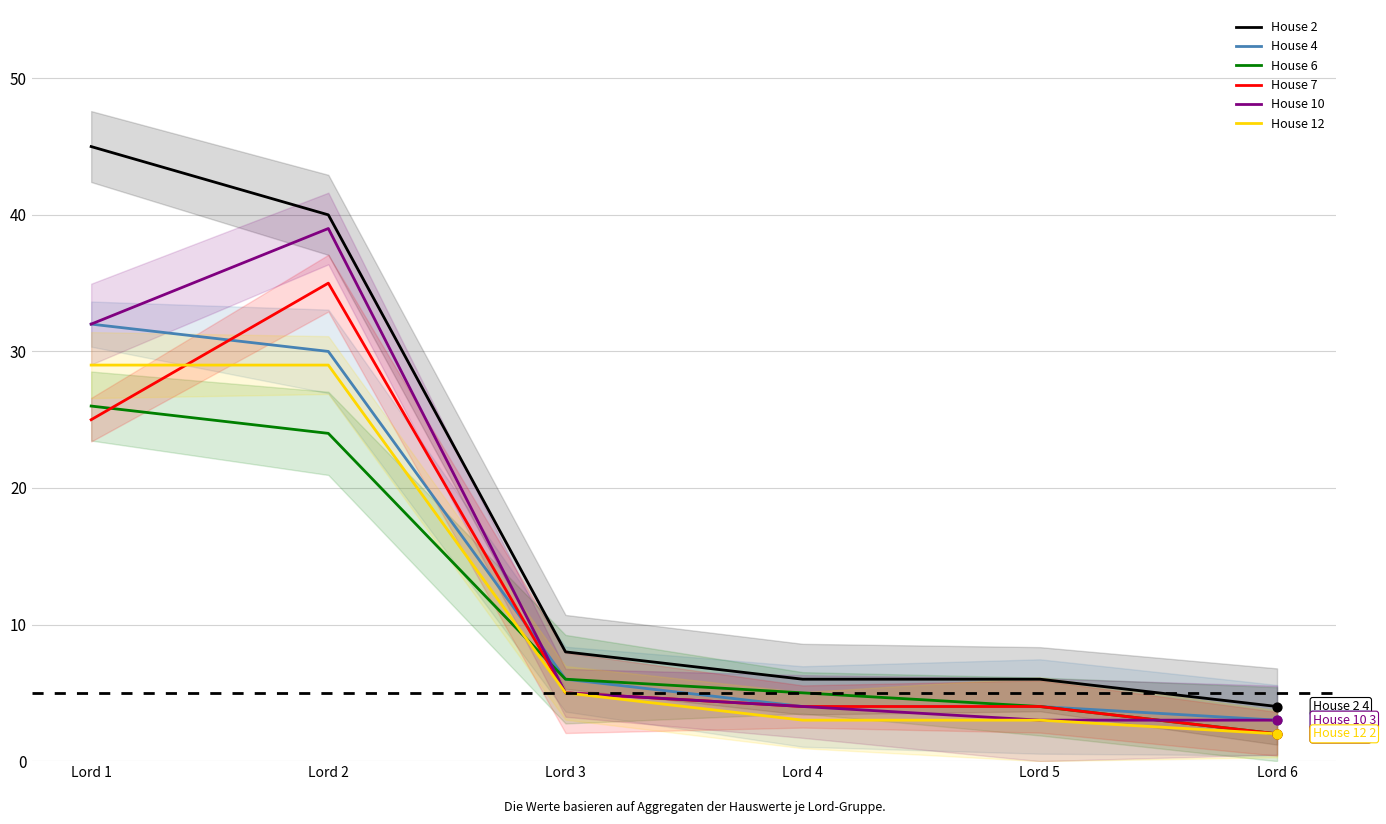

At how many categories does at least one series exceed 11?

2